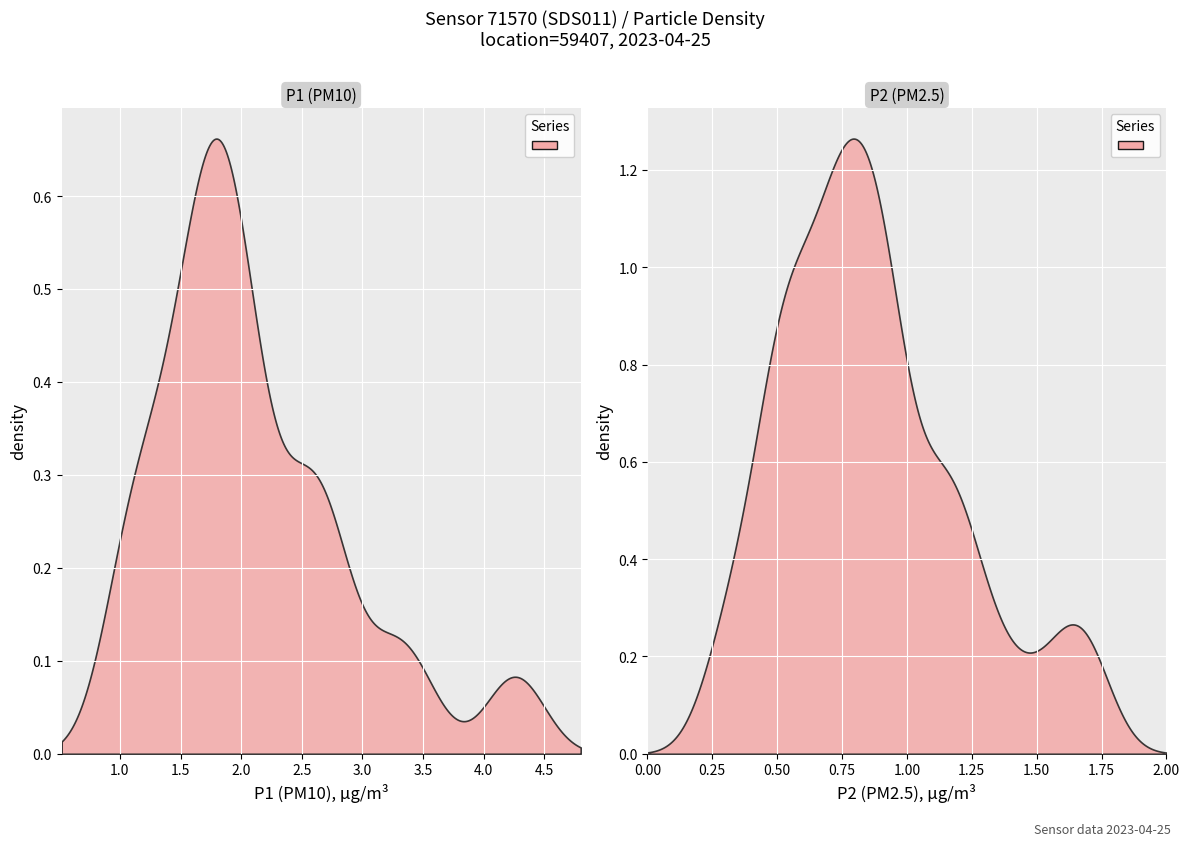

Read the P1 value at 30.

2.8